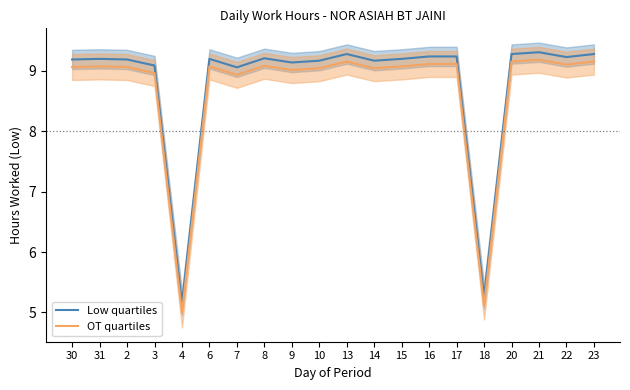

Where is the first local minimum for OT quartiles?

4